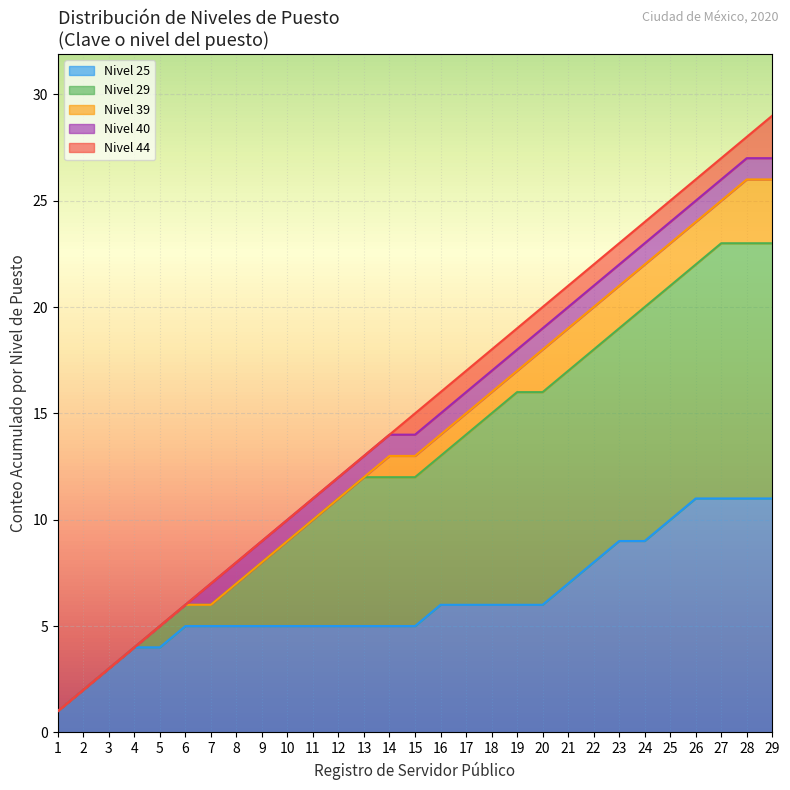

List the series in order of their peak value, highest first.

Nivel 44, Nivel 40, Nivel 39, Nivel 29, Nivel 25